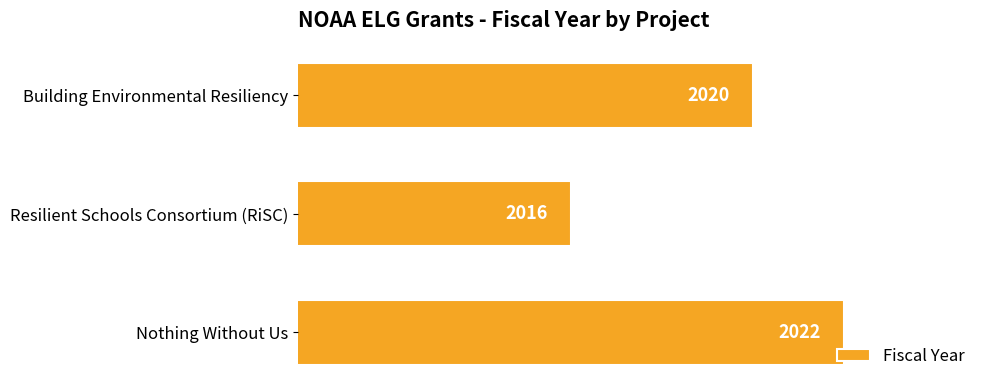

How many values are between 2016 and 2022?

3